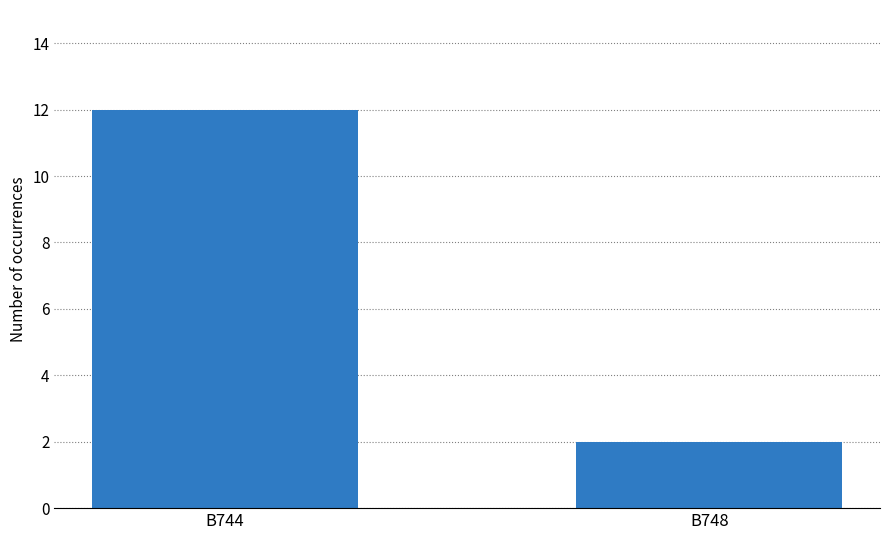

How many values are between 2 and 12?

2